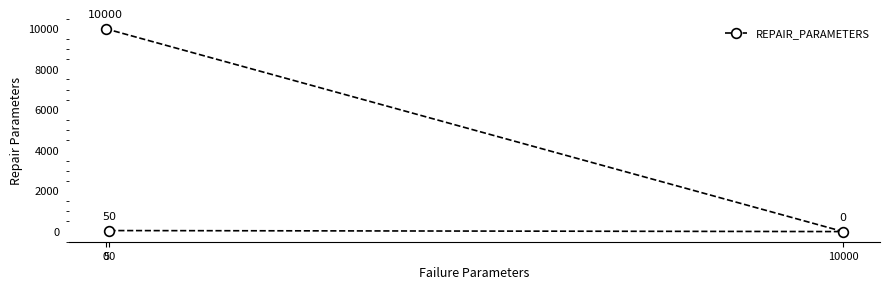

How many data points are less than 50?

1